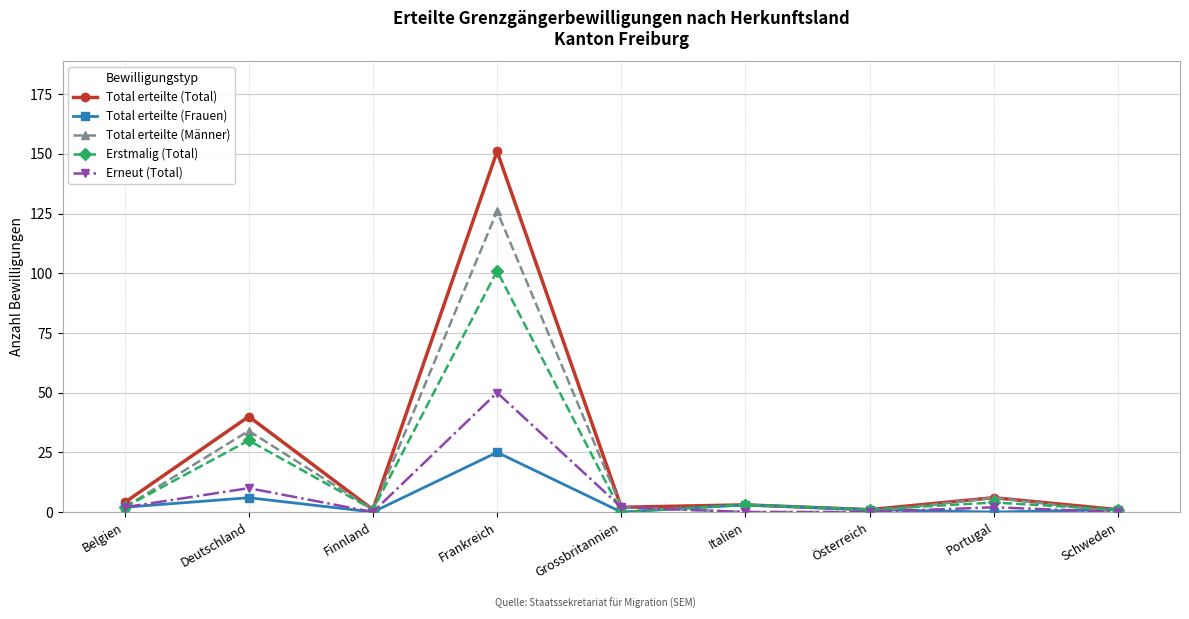

What is the difference between the maximum and minimum values in the Total erteilte (Total) series?

150